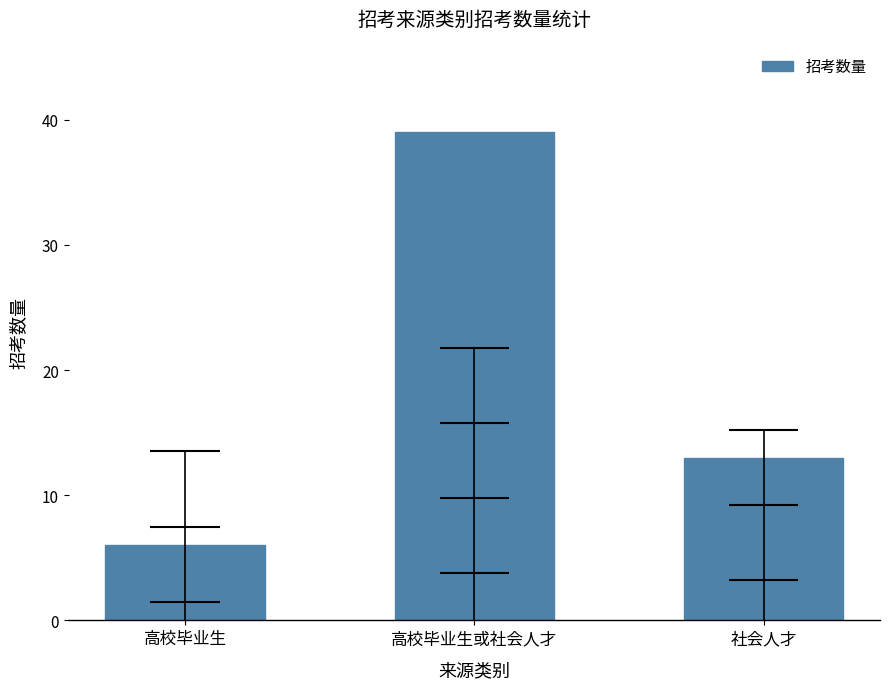

What is the sum of the values at 高校毕业生 and 高校毕业生或社会人才?

45